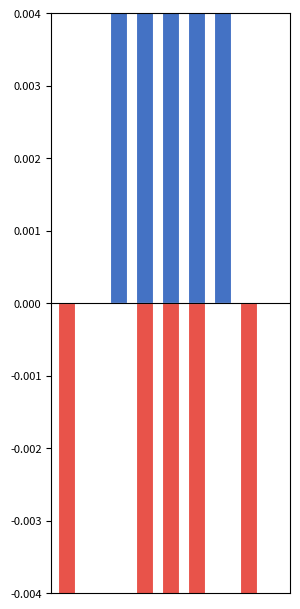

What is the value of the Males bar at the 7th from the left?

0.1